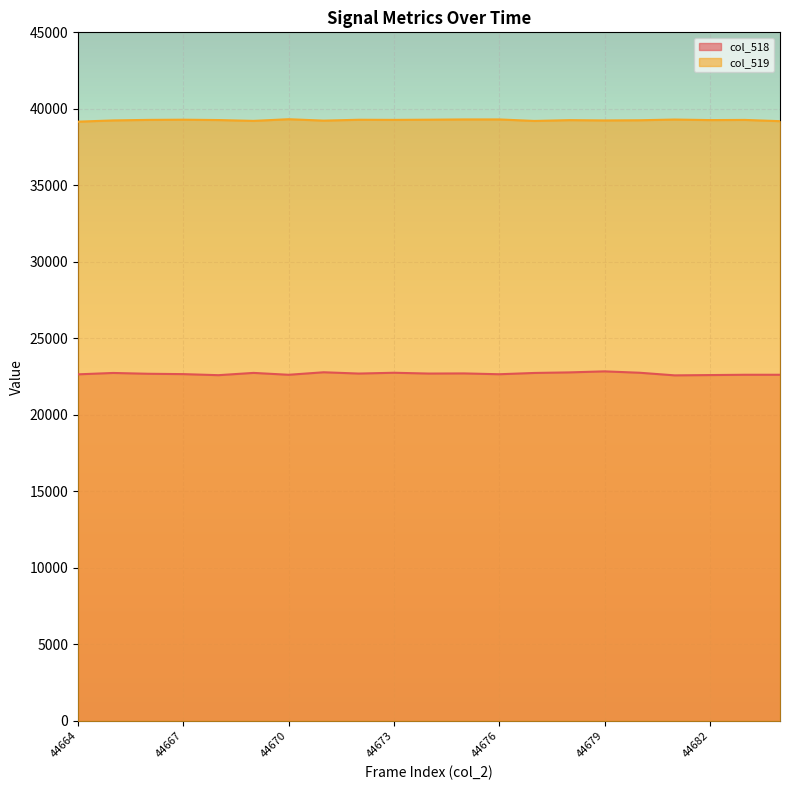

Which series has the largest total across all categories?

col_519